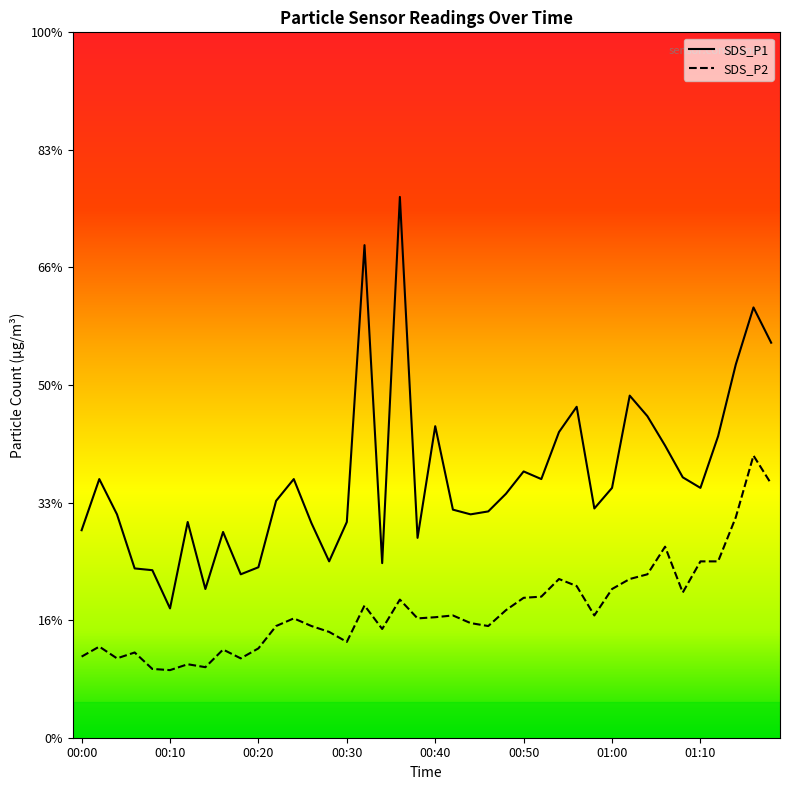

Reading left to right, list all the values displayed in this chart.

SDS_P1: 00:00=3.5	00:02=4.4	00:04=3.8	00:06=2.9	00:08=2.9	00:10=2.2	00:12=3.7	00:14=2.5	00:16=3.5	00:18=2.8	00:20=2.9	00:22=4.0	00:24=4.4	00:26=3.6	00:28=3.0	00:30=3.7	00:32=8.4	00:34=3.0	00:36=9.2	00:38=3.4	00:40=5.3	00:42=3.9	00:44=3.8	00:46=3.9	00:48=4.2	00:50=4.5	00:52=4.4	00:54=5.2	00:56=5.6	00:58=3.9	01:00=4.2	01:02=5.8	01:04=5.5	01:06=5.0	01:08=4.4	01:10=4.2	01:12=5.1	01:14=6.3	01:16=7.3	01:18=6.7
SDS_P2: 00:00=1.4	00:02=1.6	00:04=1.4	00:06=1.4	00:08=1.2	00:10=1.1	00:12=1.2	00:14=1.2	00:16=1.5	00:18=1.4	00:20=1.5	00:22=1.9	00:24=2.0	00:26=1.9	00:28=1.8	00:30=1.6	00:32=2.2	00:34=1.9	00:36=2.4	00:38=2.0	00:40=2.0	00:42=2.1	00:44=1.9	00:46=1.9	00:48=2.2	00:50=2.4	00:52=2.4	00:54=2.7	00:56=2.6	00:58=2.1	01:00=2.5	01:02=2.7	01:04=2.8	01:06=3.2	01:08=2.5	01:10=3.0	01:12=3.0	01:14=3.8	01:16=4.8	01:18=4.3